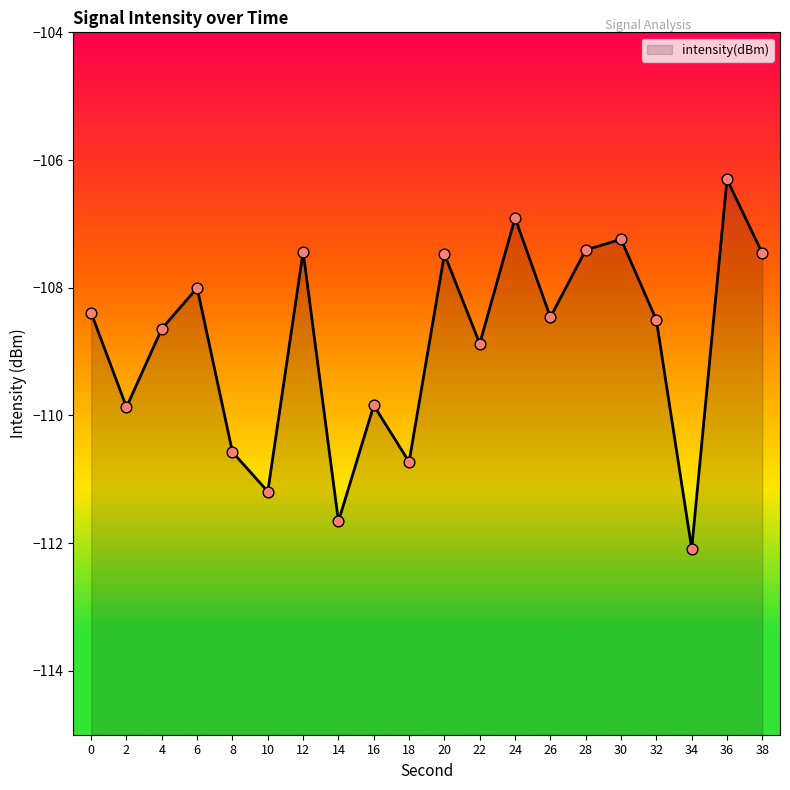

What is the change in value from 4 to 18?

-2.1